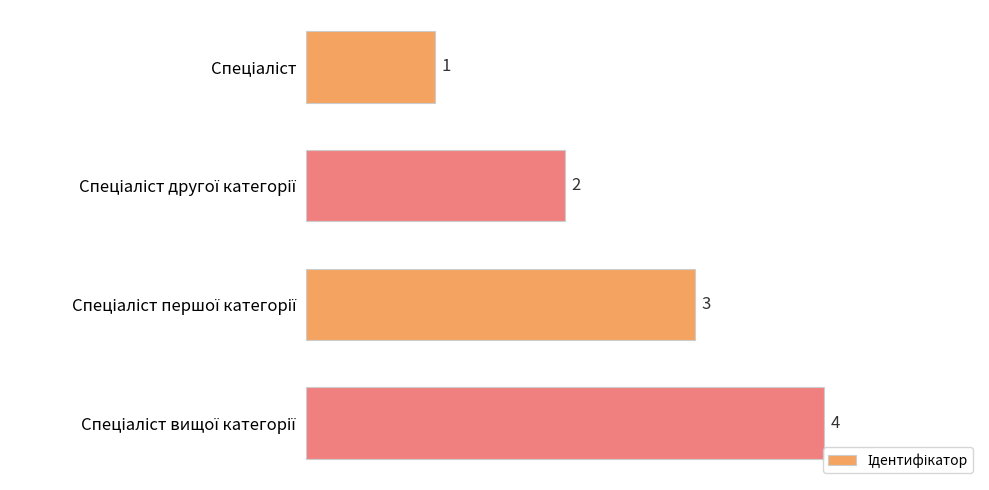

What is the maximum value shown in the chart?

4